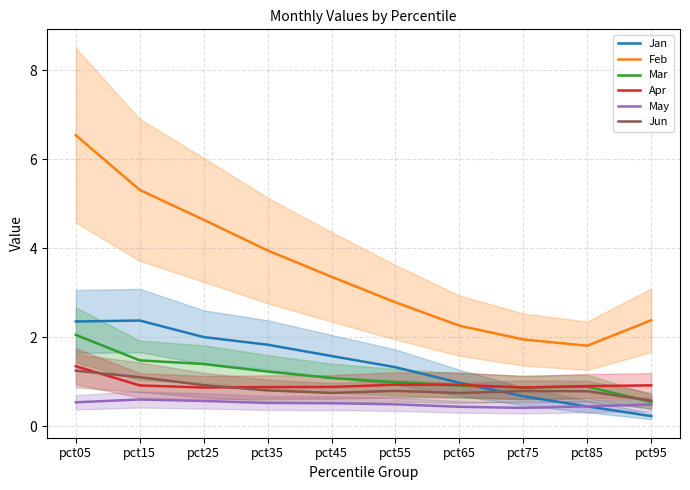

True or false: Jun has more than 2 interior local peaks.

False